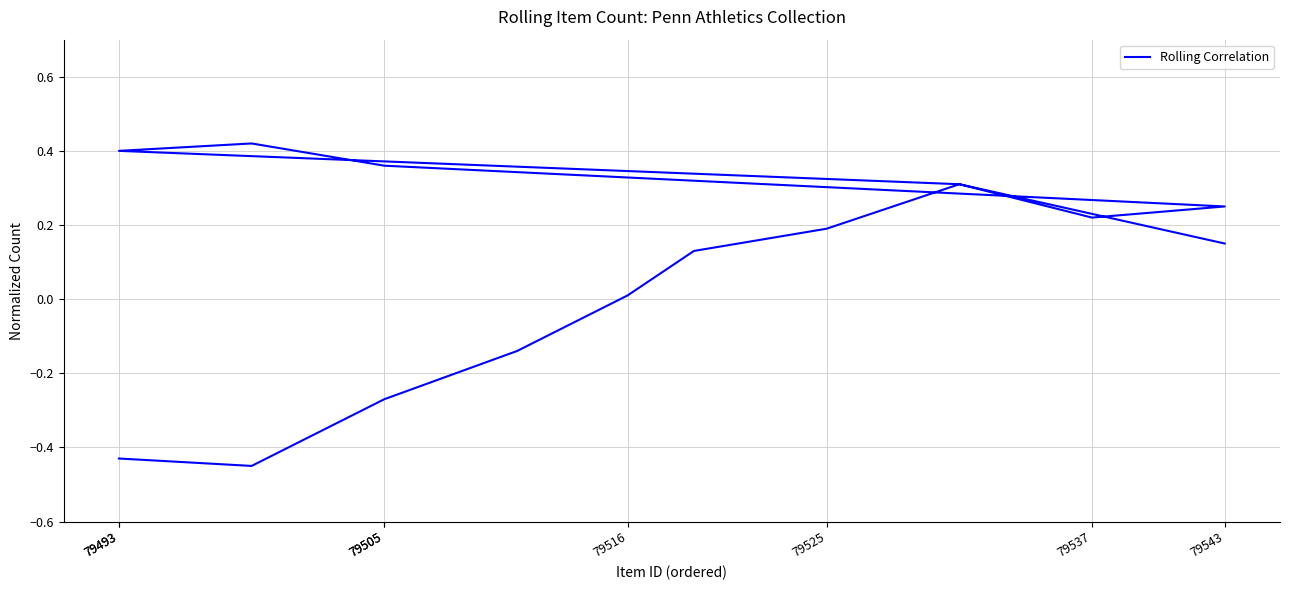

What is the difference between the maximum and second lowest values?

0.8